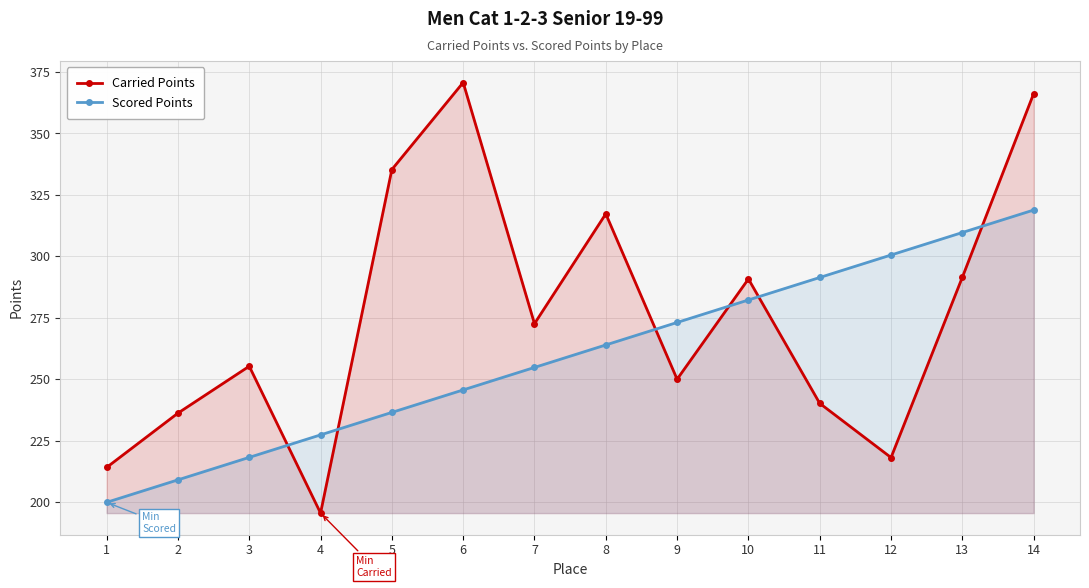

At how many categories does at least one series exceed 255?

11